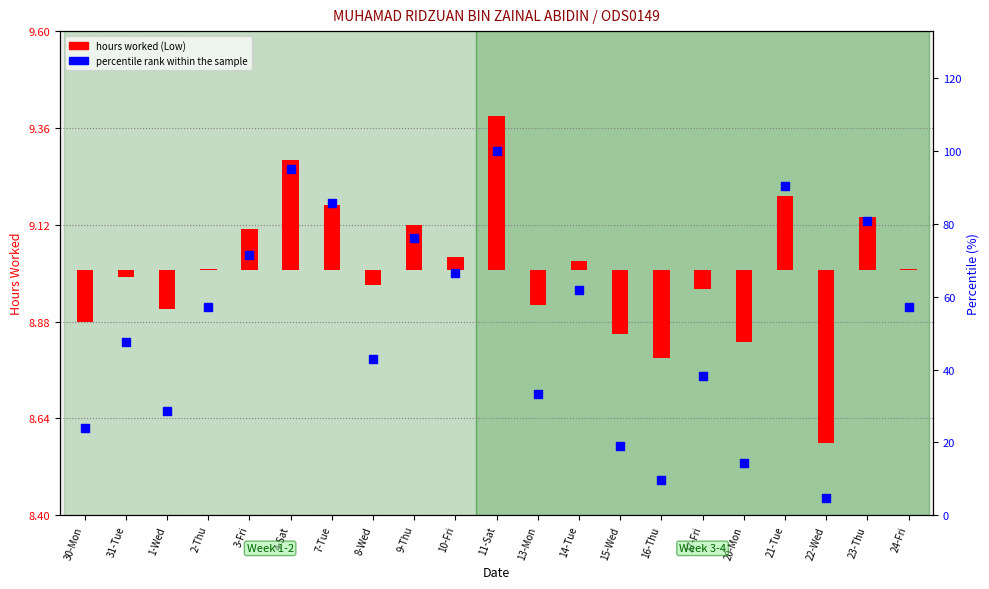

Which series reaches the maximum Y coordinate?

percentile rank within the sample